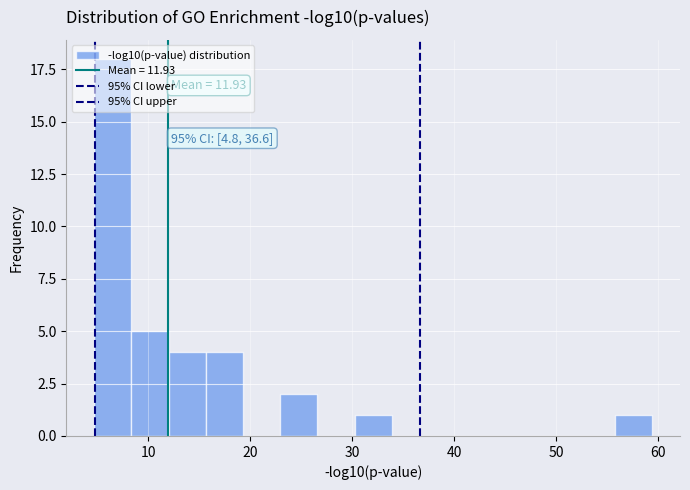

Around what value on the x-axis is the tallest bar? Give the approximate position of its centre, as read against the axis.

7